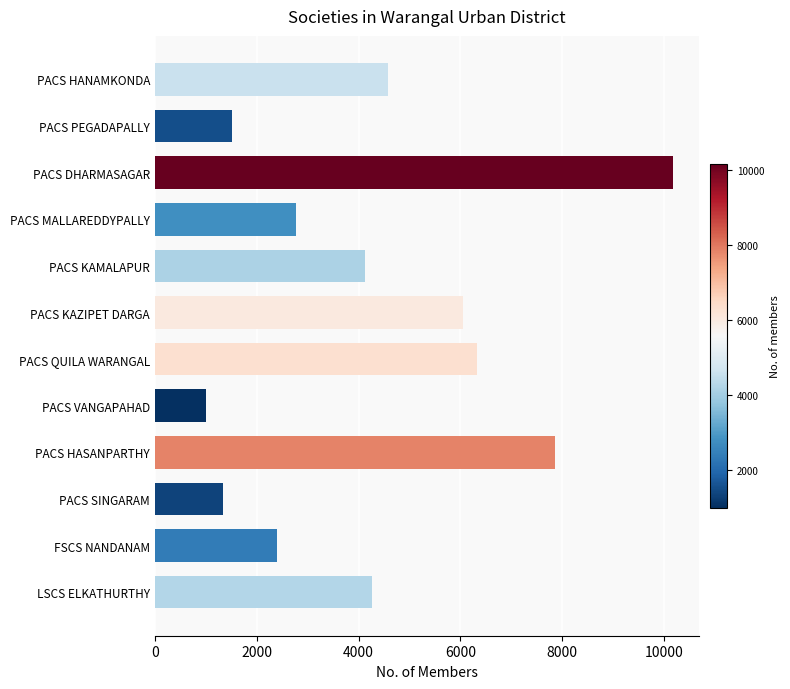

What is the average value?

4366